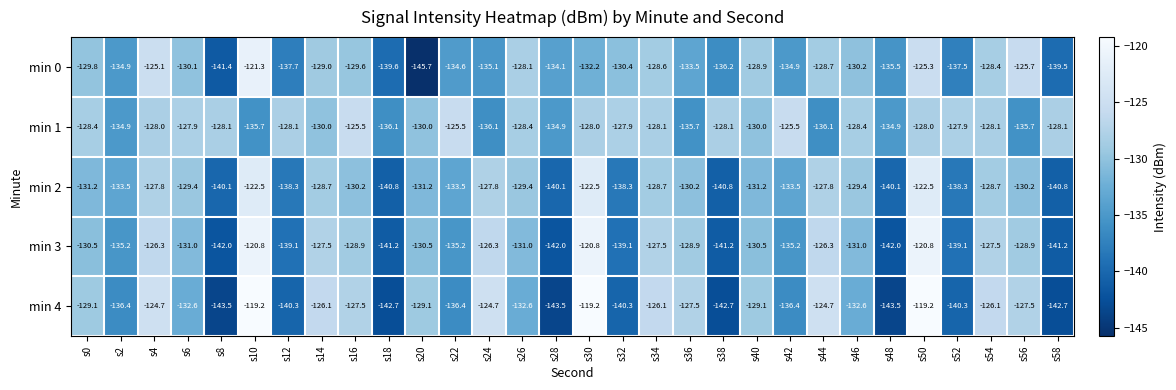

The value of min 2 at s14 is -61.6. True or false?

False